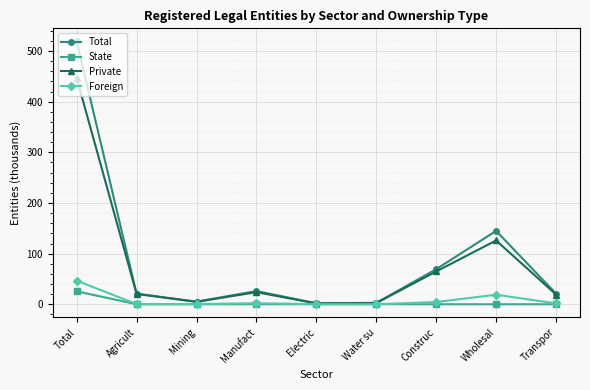

At how many categories does at least one series exceed 470?

1